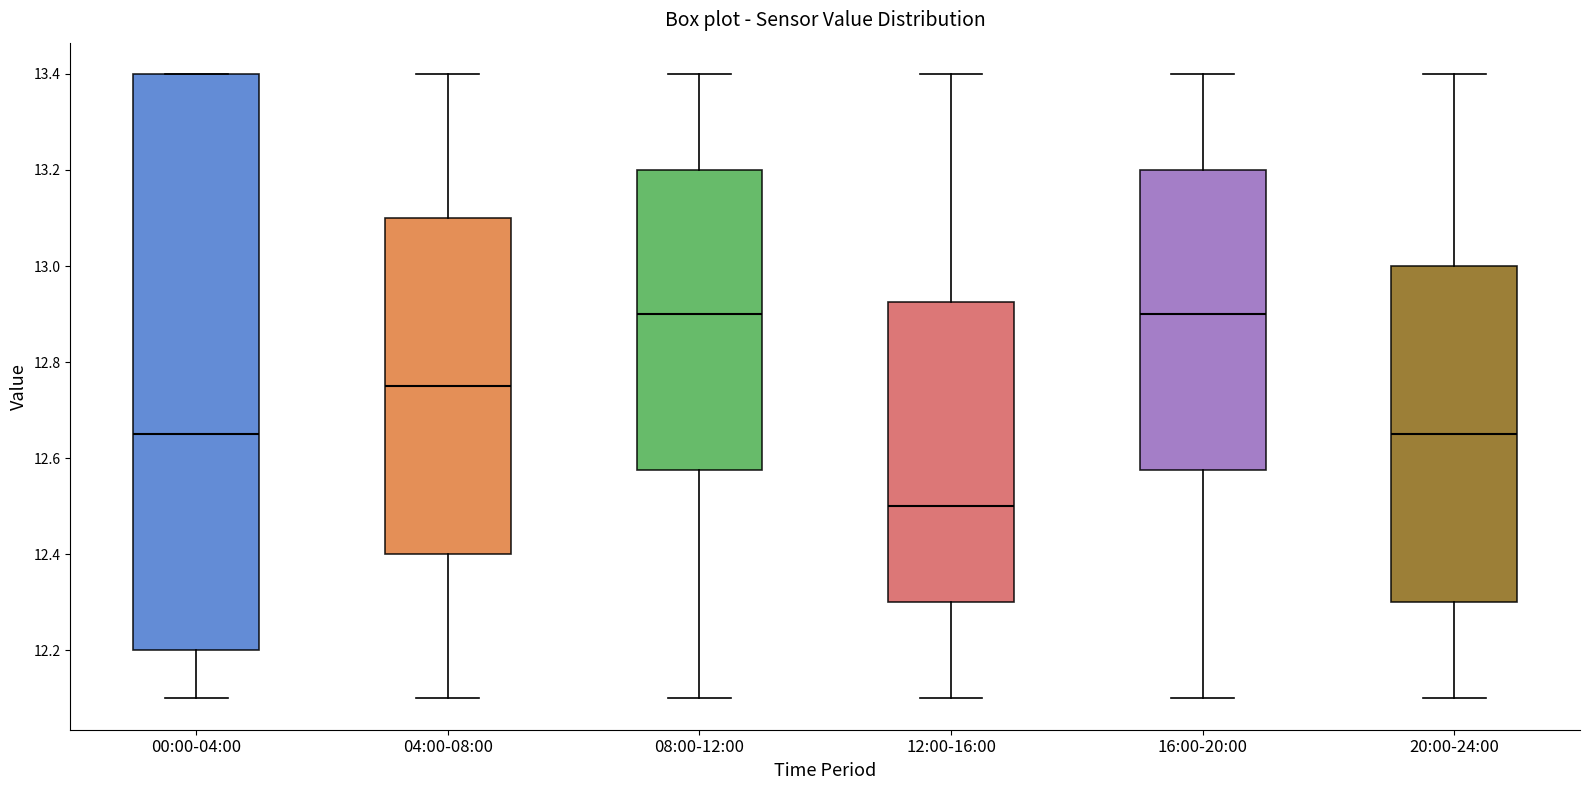

Which box has the lowest median line?

12:00-16:00